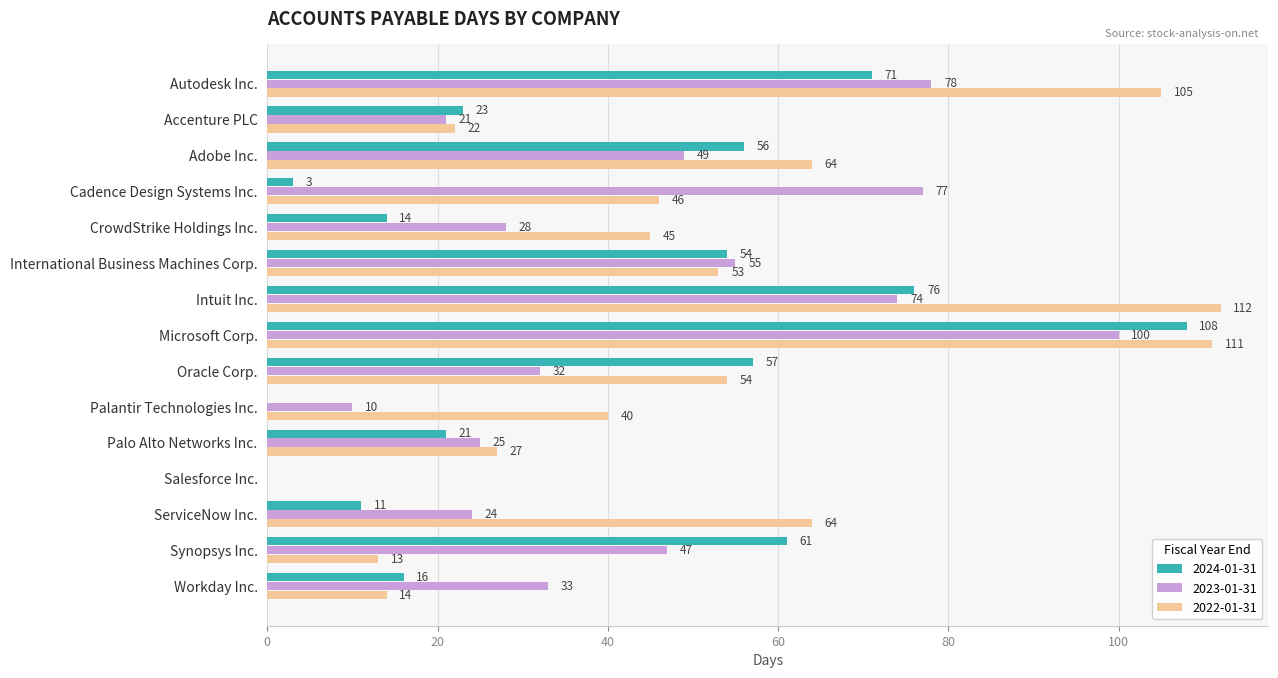

At which label does 2022-01-31 reach its peak?

Intuit Inc.